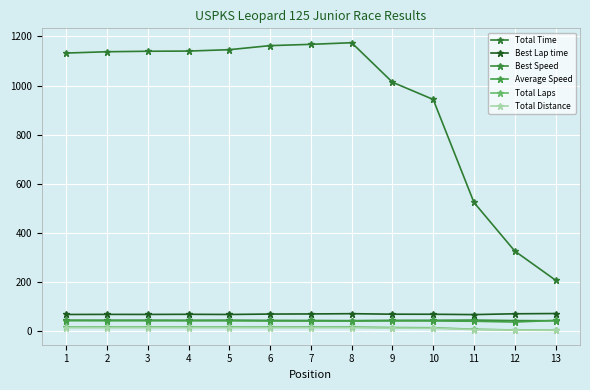

What is the sum of the Total Time values at 4 and 10?

2083.5